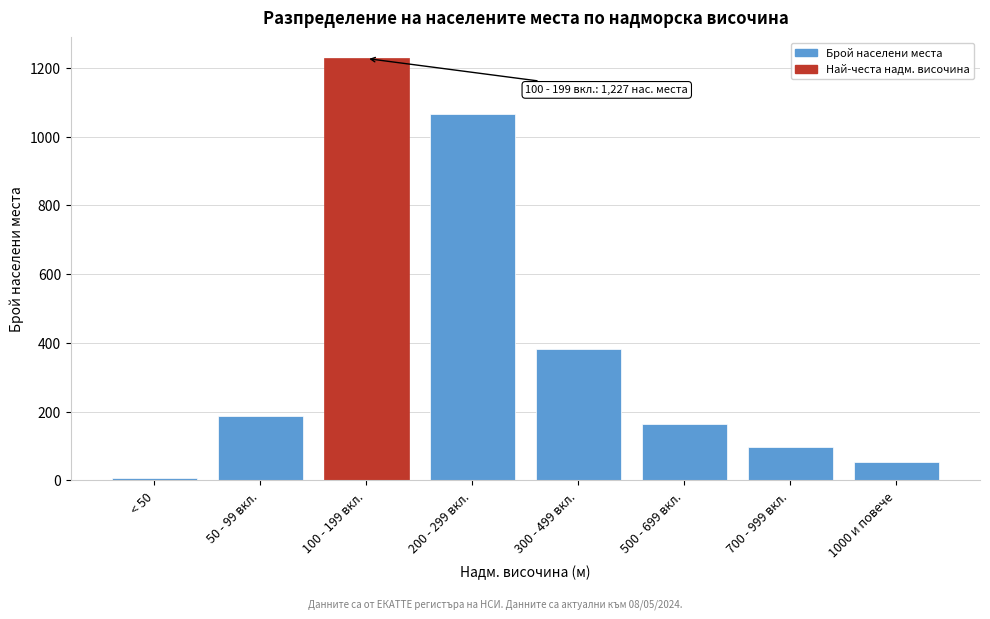

Reading left to right, extract all data points from this chart.

< 50=8	50 - 99 вкл.=187	100 - 199 вкл.=1227	200 - 299 вкл.=1065	300 - 499 вкл.=381	500 - 699 вкл.=163	700 - 999 вкл.=97	1000 и повече=54